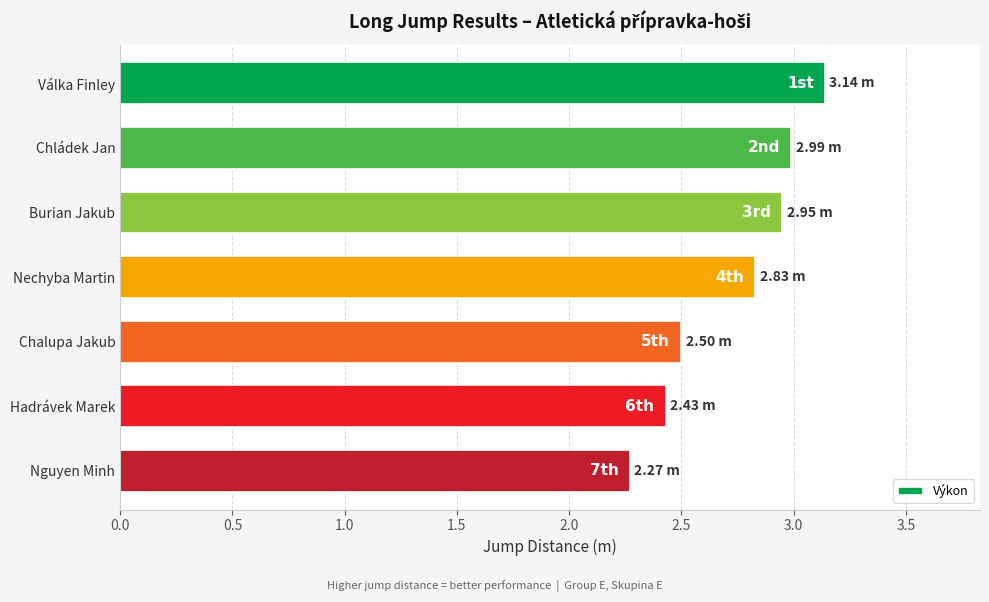

Which has a higher value, Chládek Jan or Hadrávek Marek?

Chládek Jan